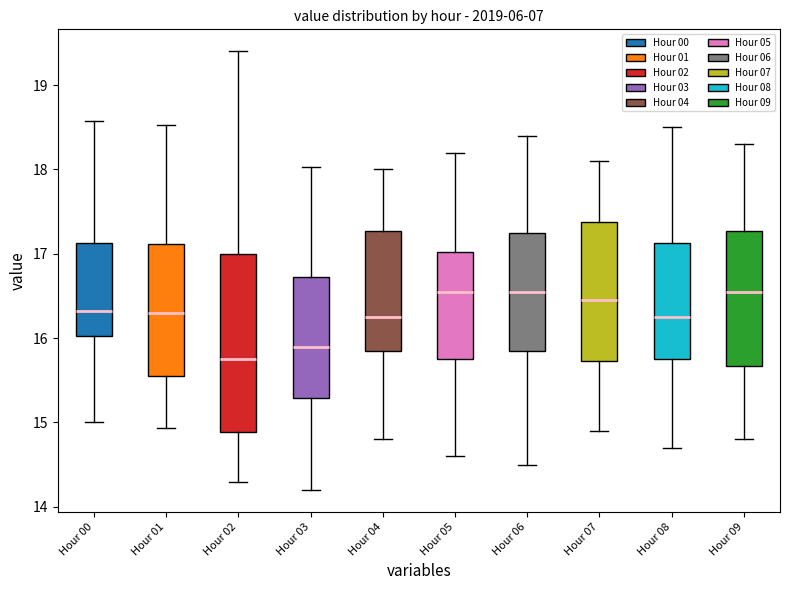

Which box's median line is the lowest?

Hour 02